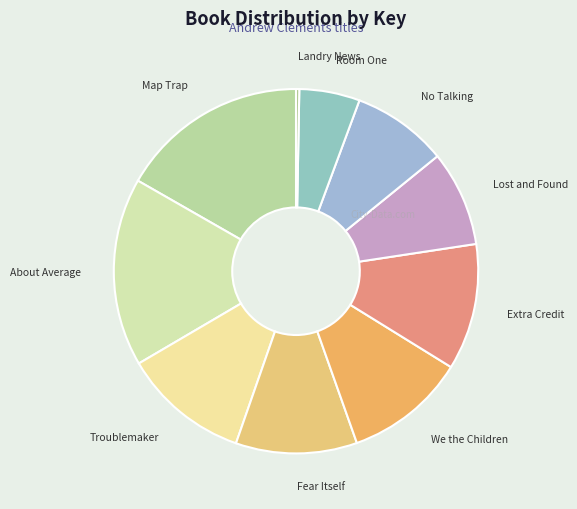

Which category has the smallest portion of the pie?

Landry News